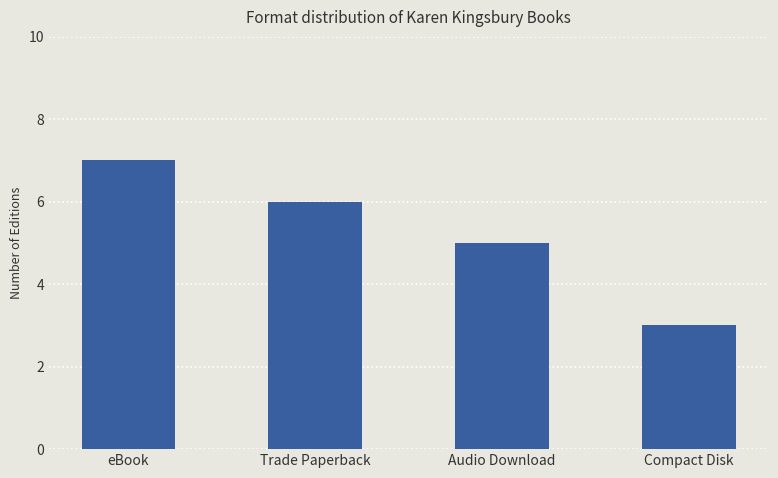

True or false: the data shows 5 at Audio Download.

True